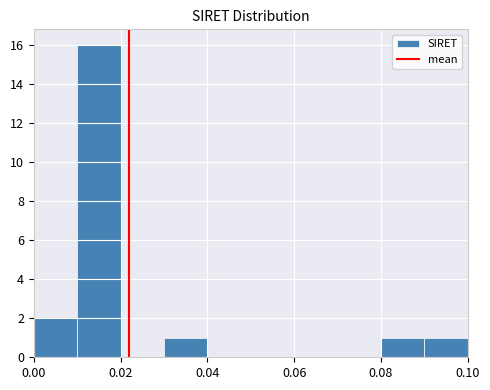

Which range on the x-axis has the tallest bar?

0.01 to 0.02